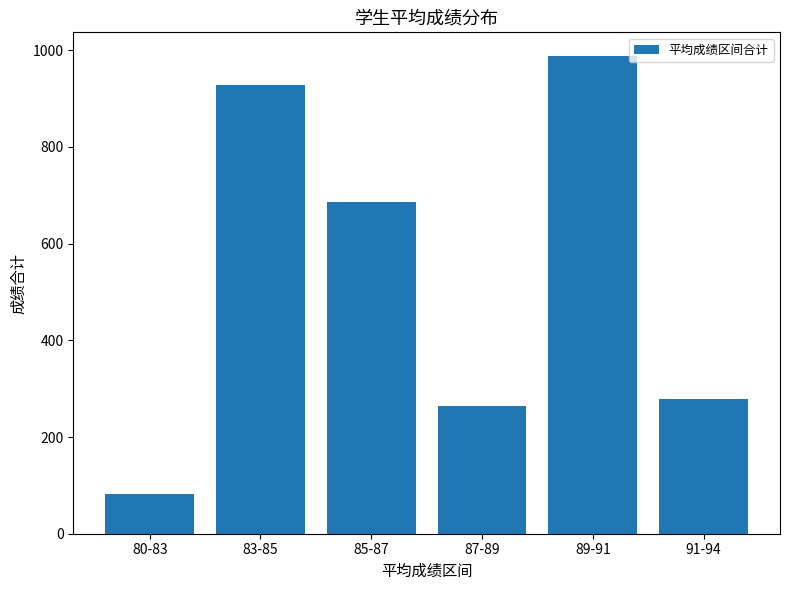

At which label does the data first exceed 686?

83-85